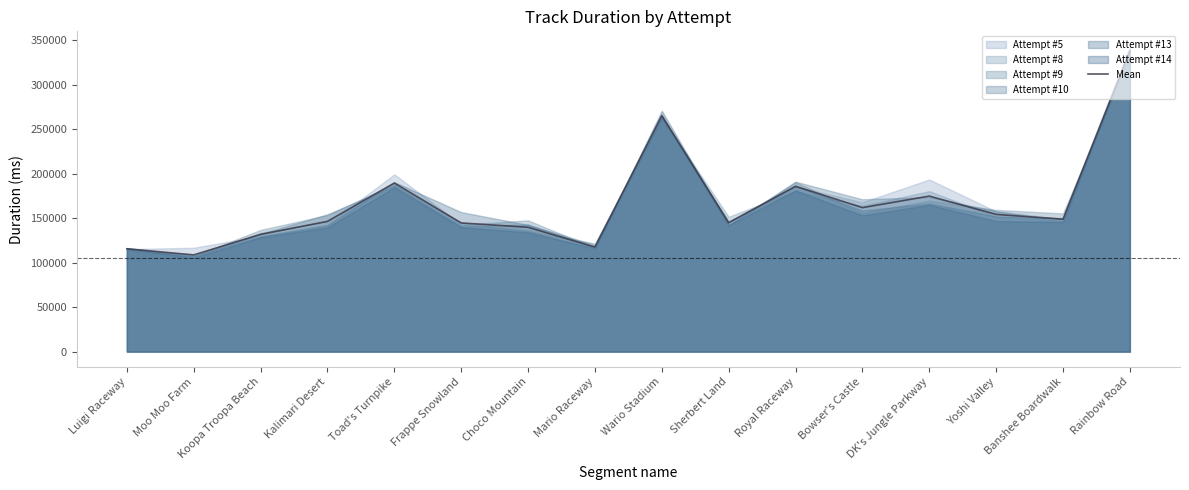

The value at Mario Raceway is 81385.4. True or false?

False